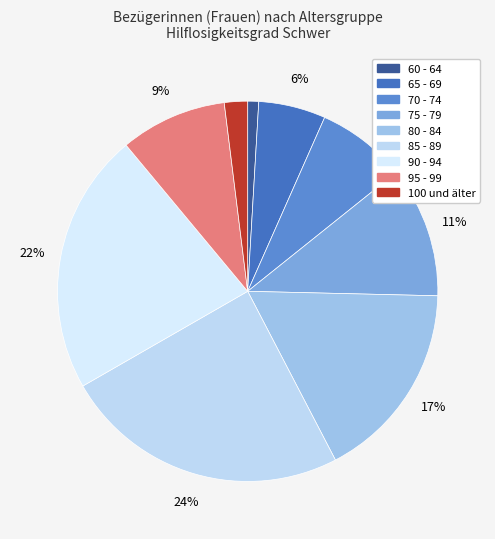

How many segments does this pie chart have?

9